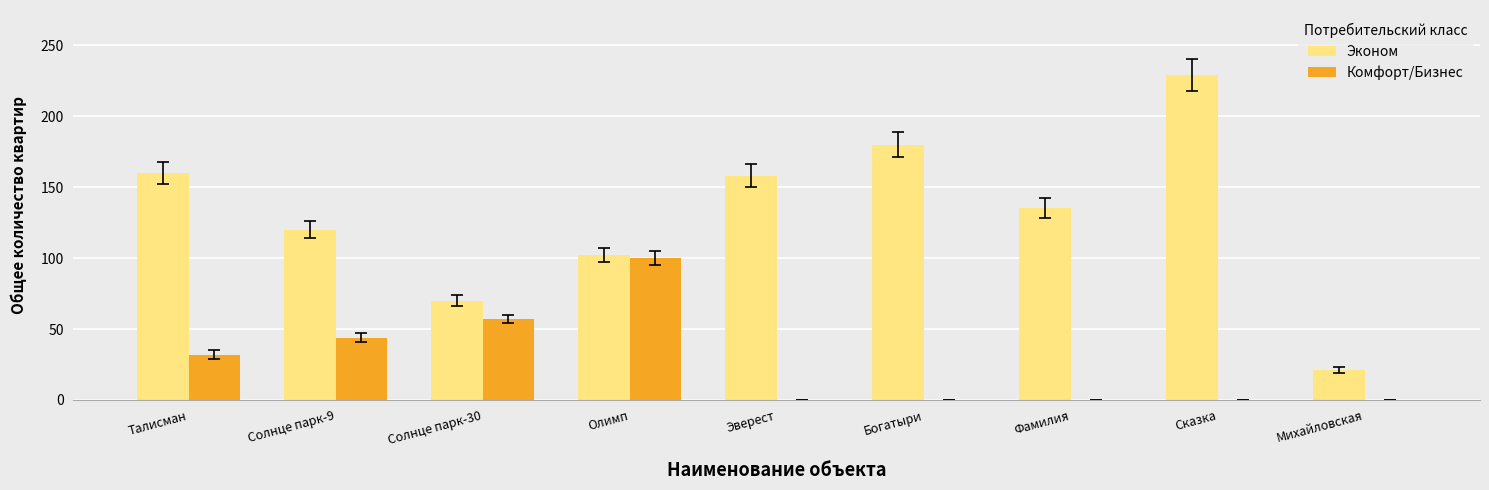

The Комфорт/Бизнес series shows 0 at Богатыри. True or false?

True